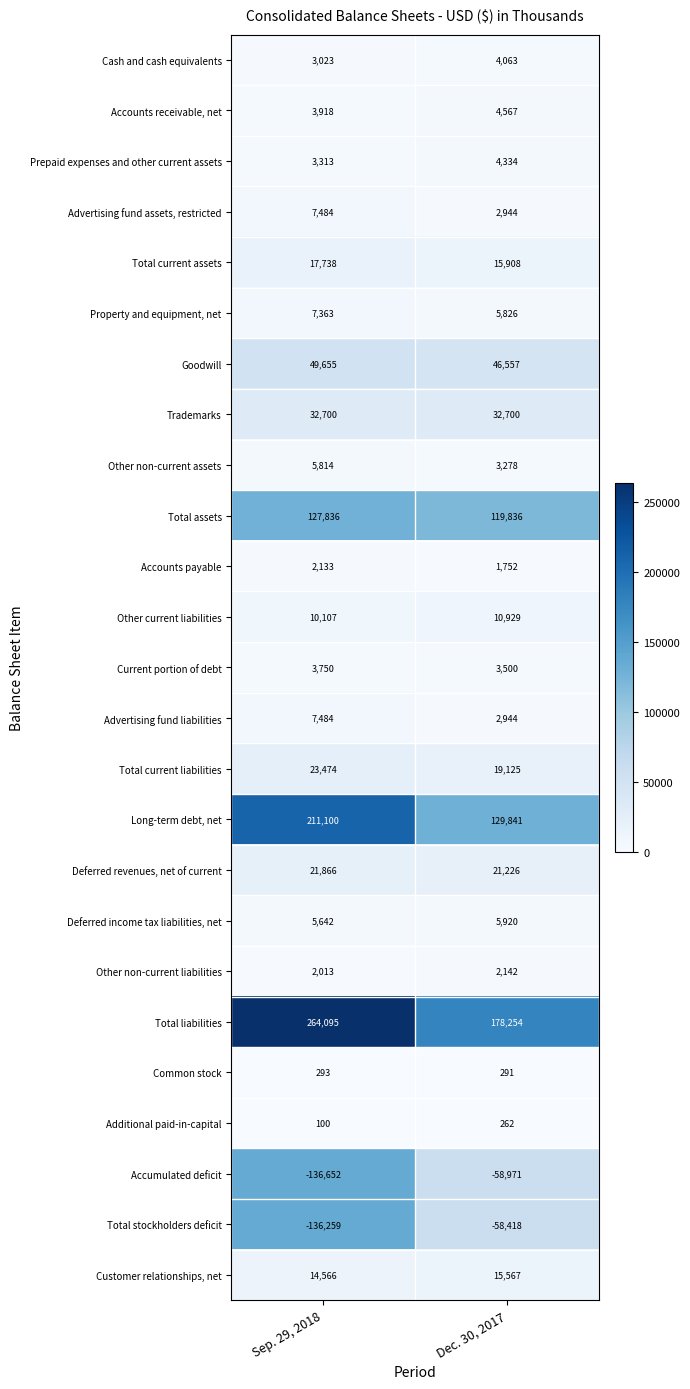

Is it true that Total assets equals 203018 at Dec. 30, 2017?

False